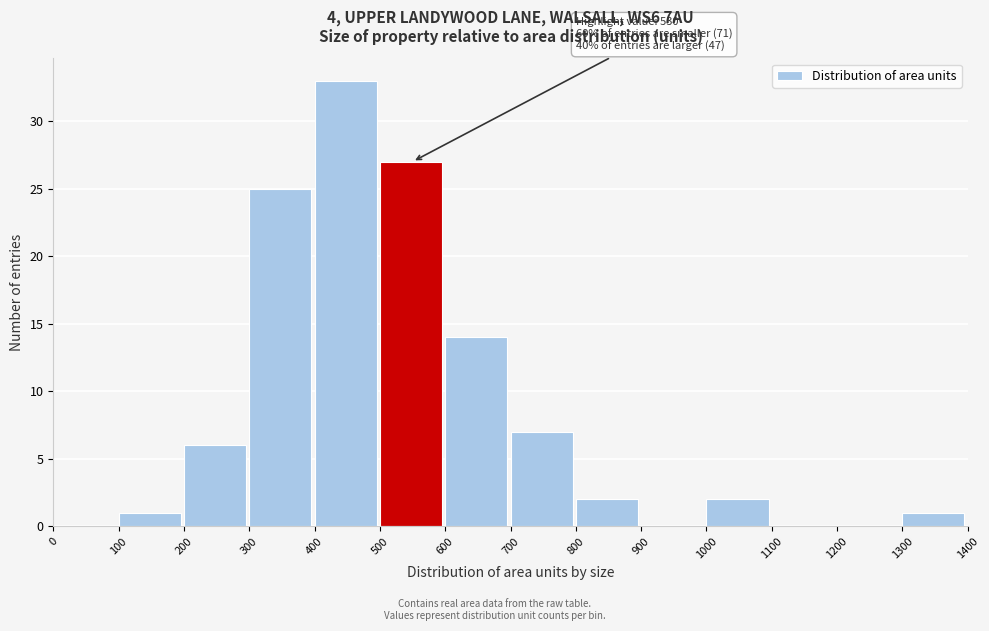

Which range on the x-axis has the tallest bar?

400 to 500